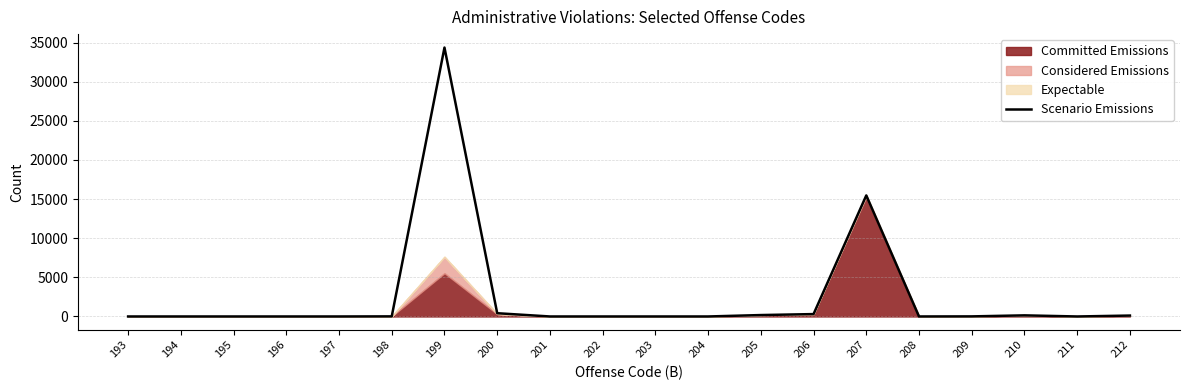

At which category does the data reach its first local peak?

199